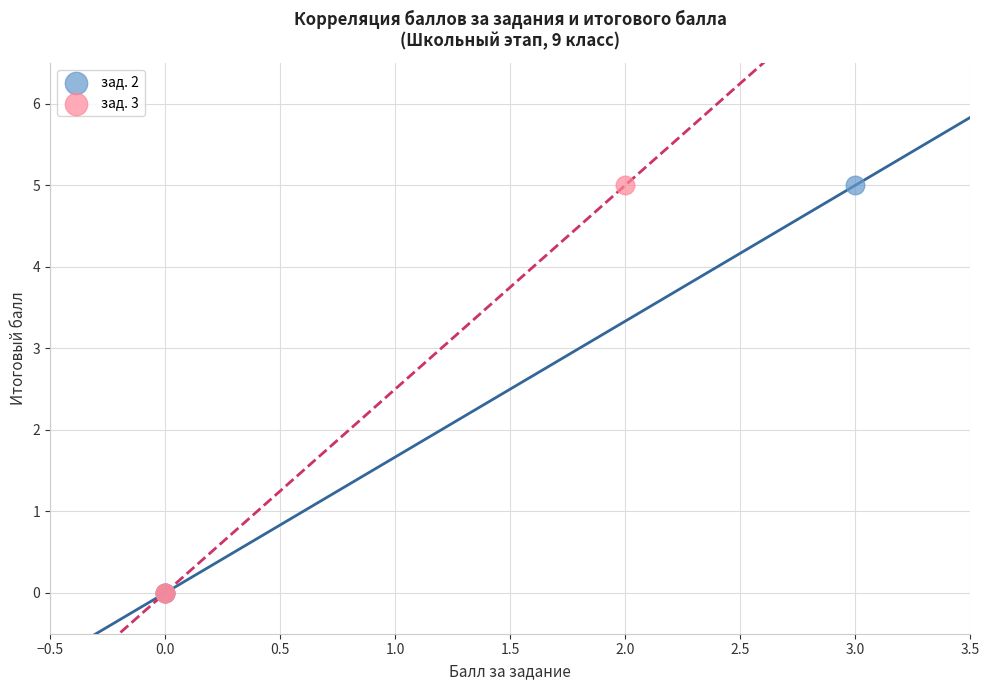

What are all the series names shown in the legend?

зад. 2, зад. 3